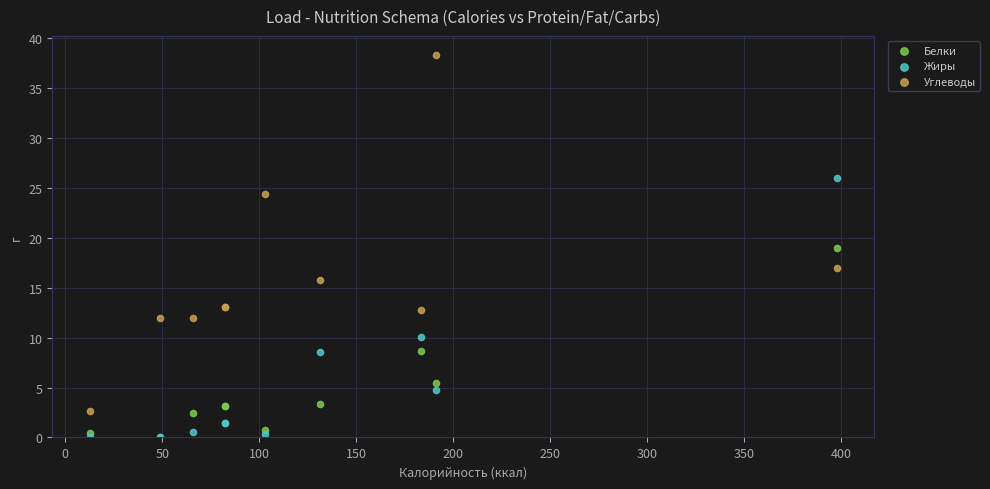

What are all the series names shown in the legend?

Белки, Жиры, Углеводы